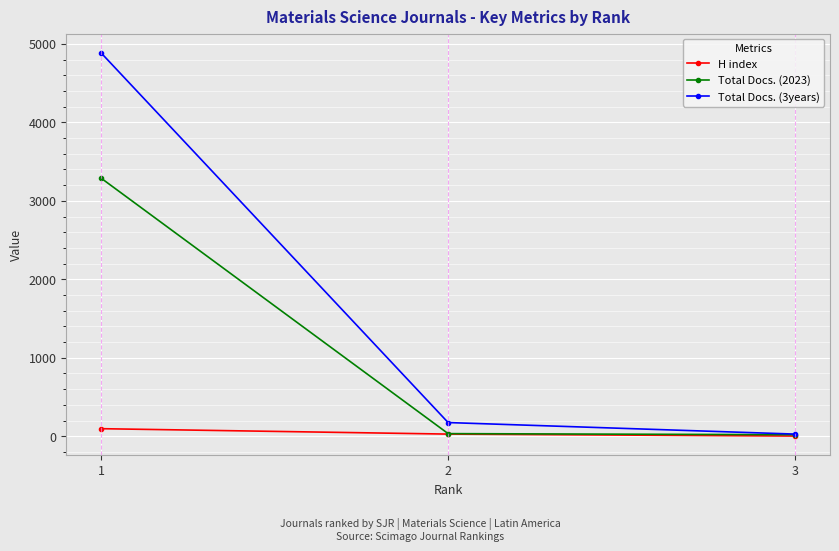

Count the H index values in the range 2 to 96.

3